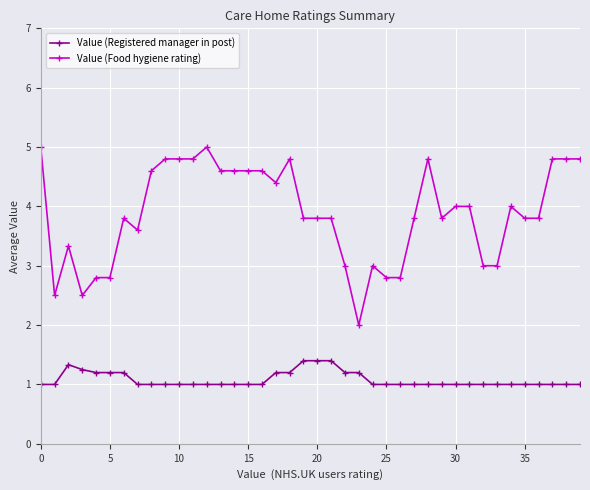

List the series in order of their peak value, lowest first.

Value (Registered manager in post), Value (Food hygiene rating)